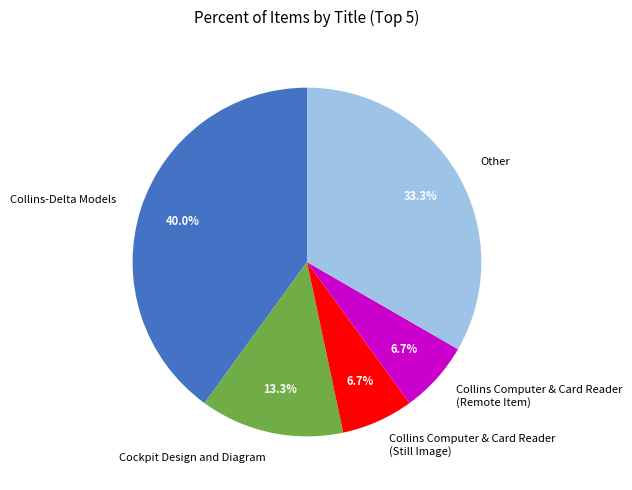

Do Collins Computer & Card Reader (Remote Item) and Collins-Delta Models together represent more than half of the pie?

No